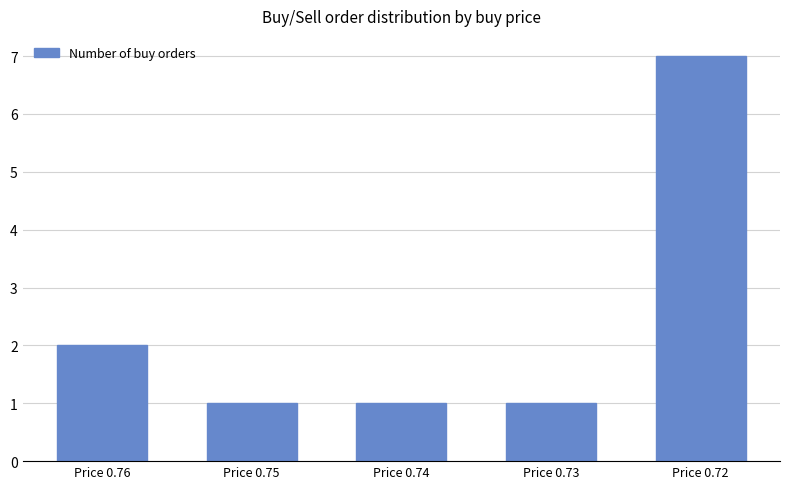

What is the change in value from Price 0.76 to Price 0.74?

-1